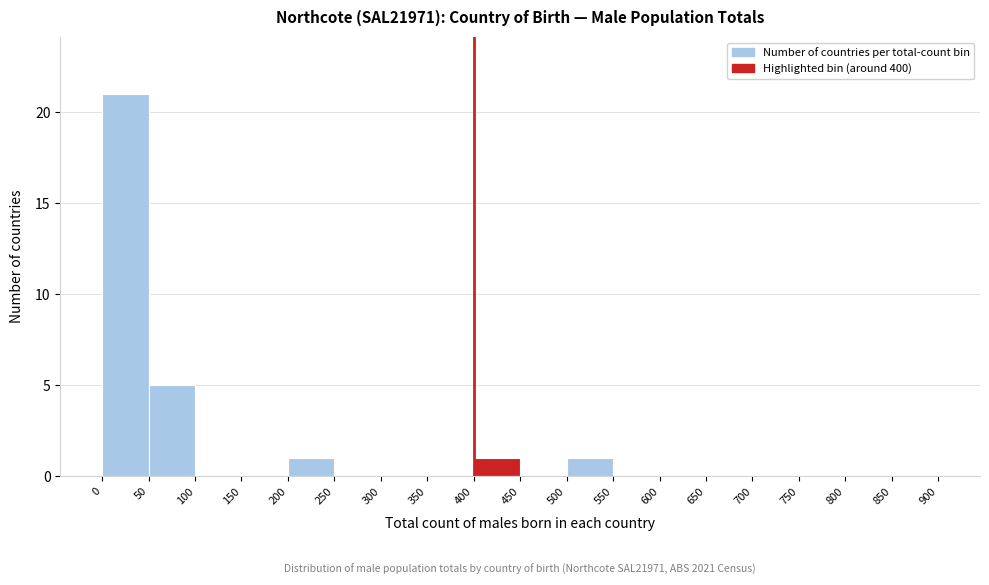

Over which range of the x-axis is the bar tallest?

0 to 50